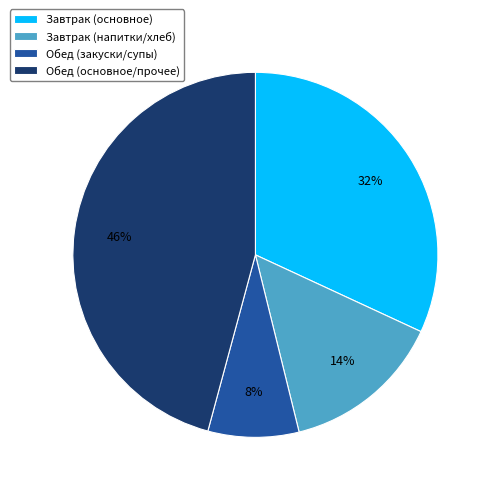

To the nearest percent, what is the difference between the largest and smallest slice percentages?

38%